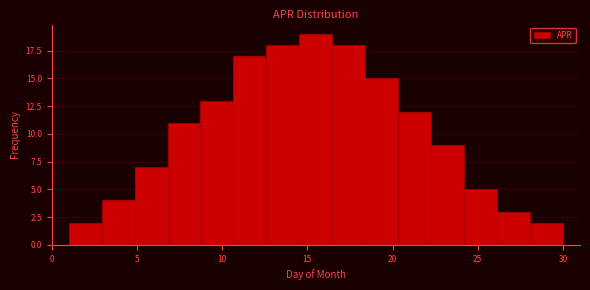

Read against the x-axis, roughly where is the centre of the tallest bar?

15.5